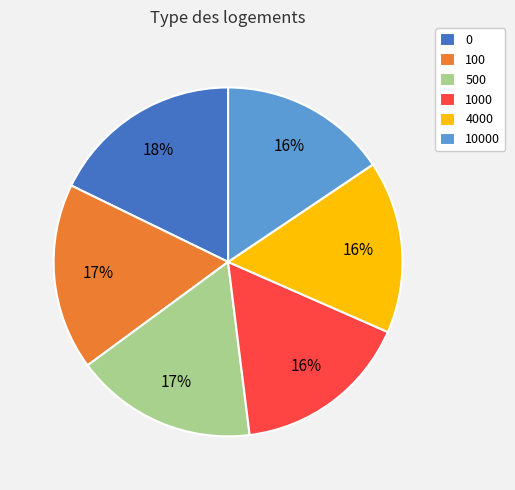

Does 10000 represent more than half of the total?

No